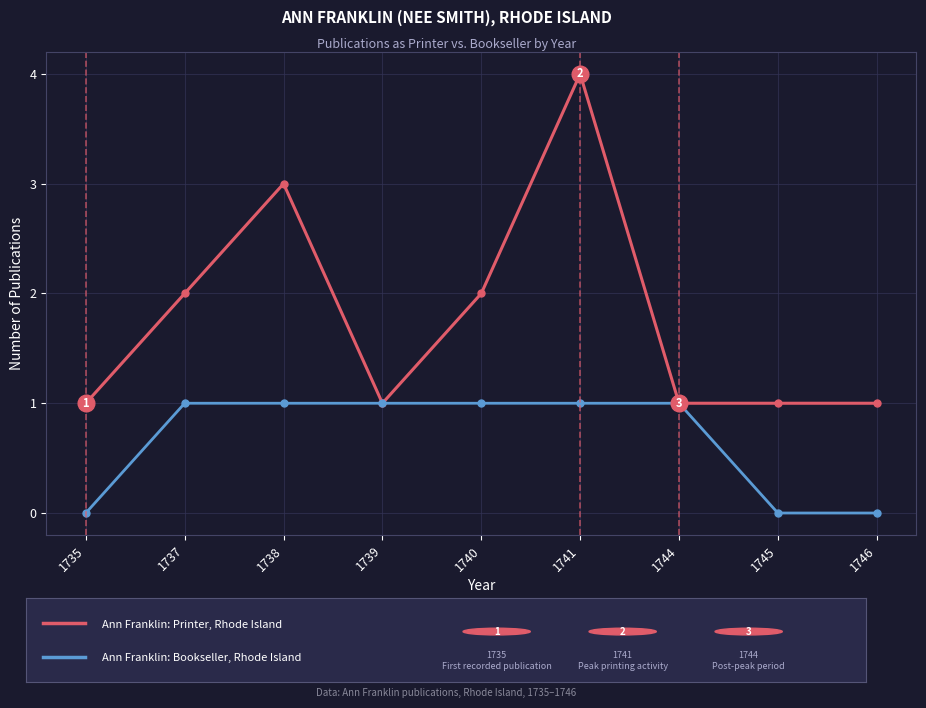

Which label corresponds to the largest value in the chart?

1741